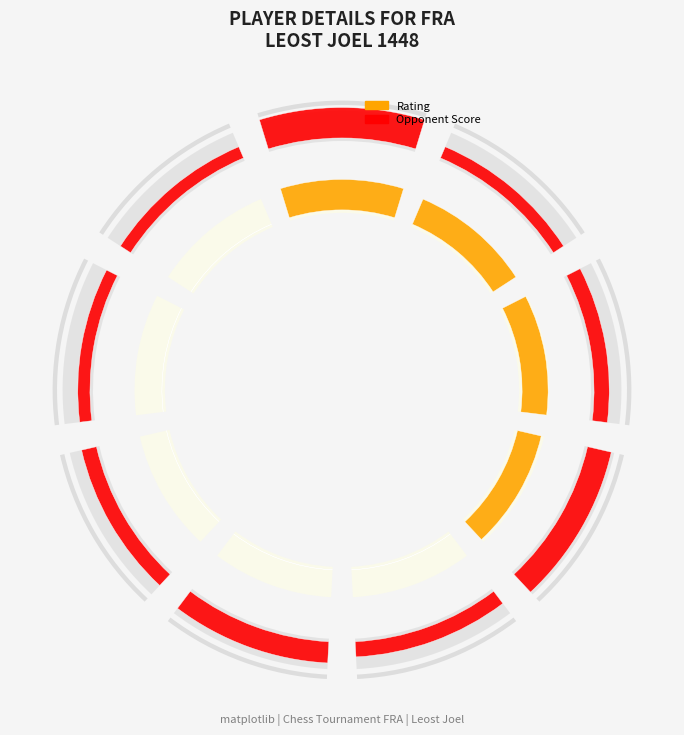

Count the Rating values in the range 0 to 1.

9